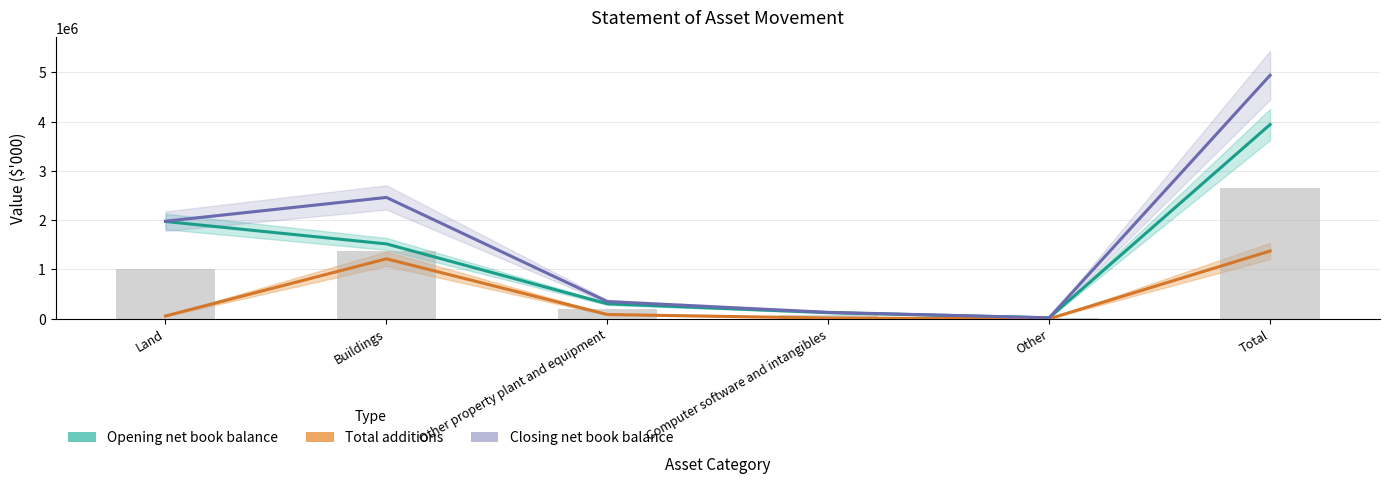

What is the greatest value displayed?

4940847